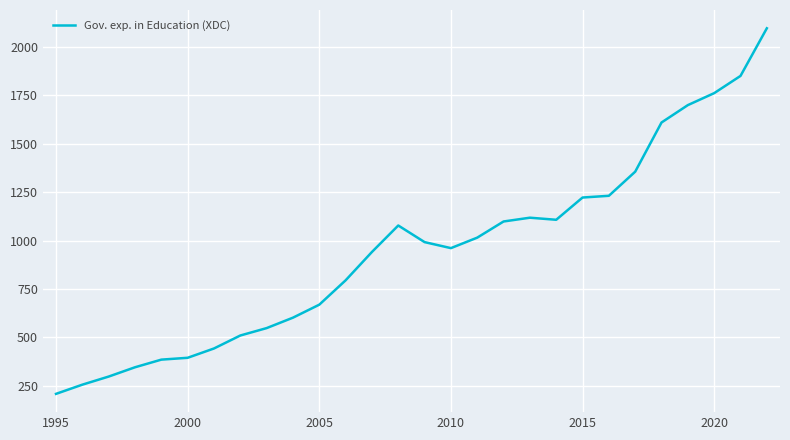

What is the average value?

949.4